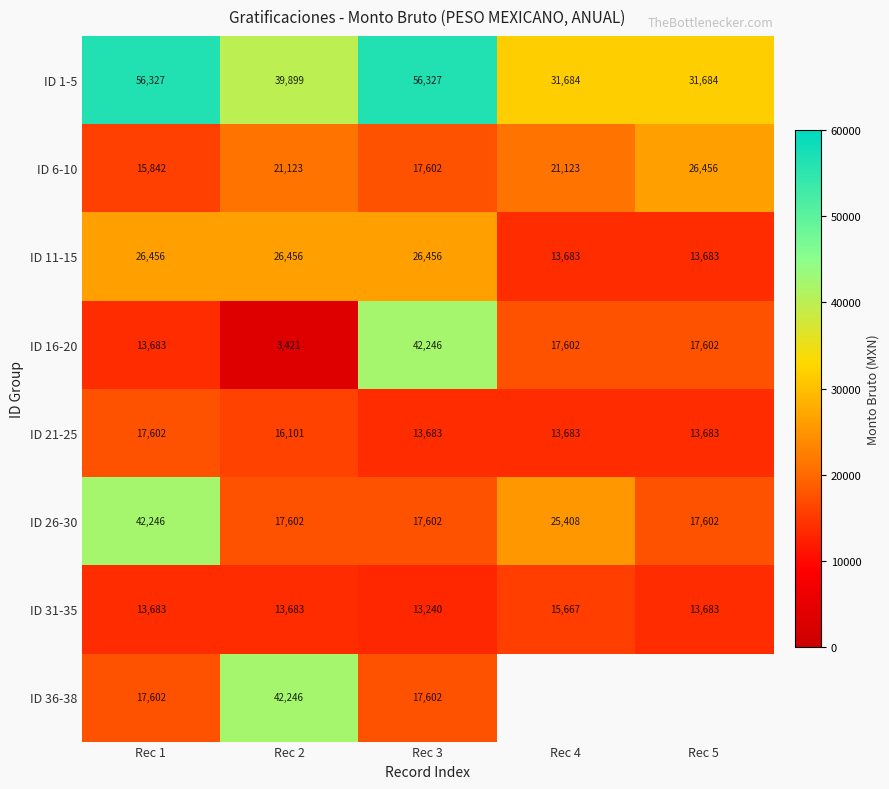

Is the value of ID 26-30 at Rec 5 greater than the value of ID 21-25 at Rec 2?

Yes